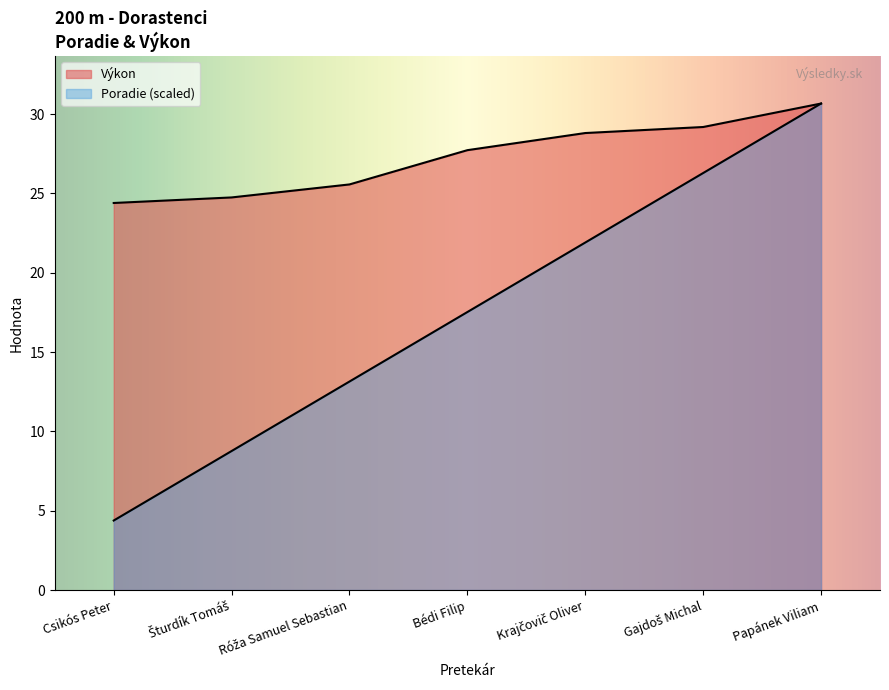

List the series in order of their overall mean, highest first.

Výkon, Poradie